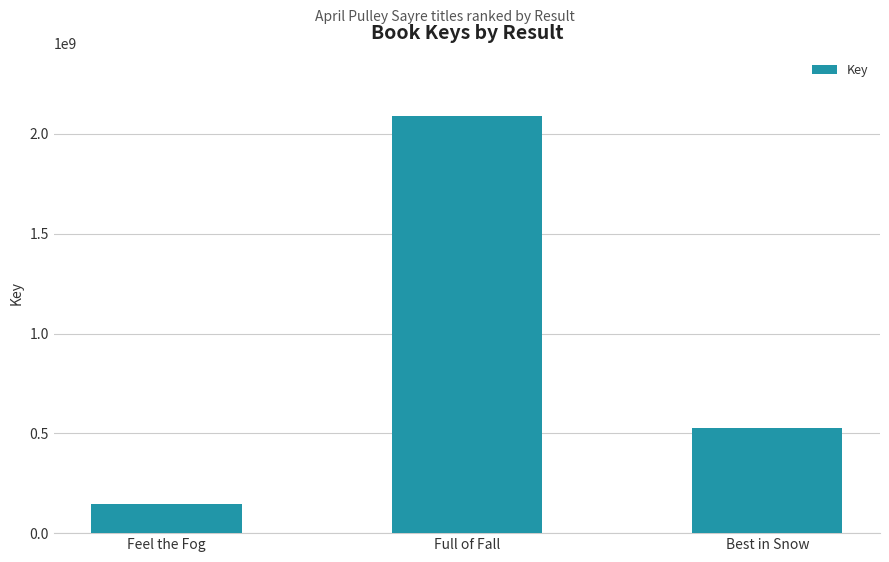

List the labels in order of value, smallest first.

Feel the Fog, Best in Snow, Full of Fall